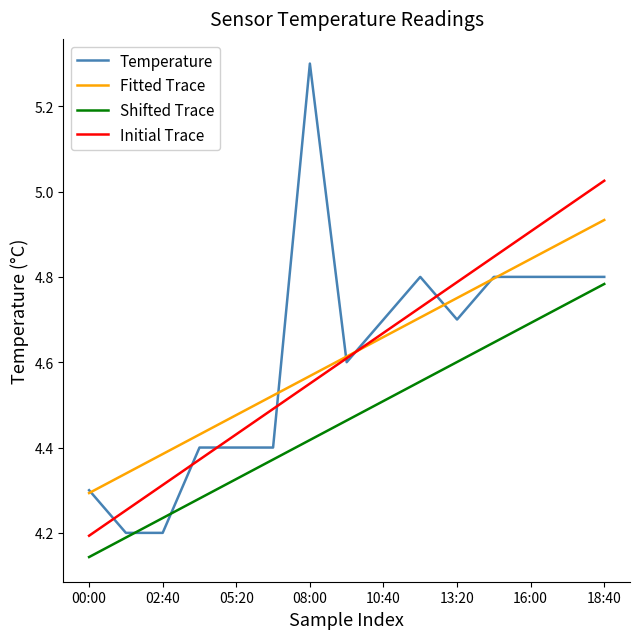

List the series in order of their peak value, highest first.

Temperature, Initial Trace, Fitted Trace, Shifted Trace